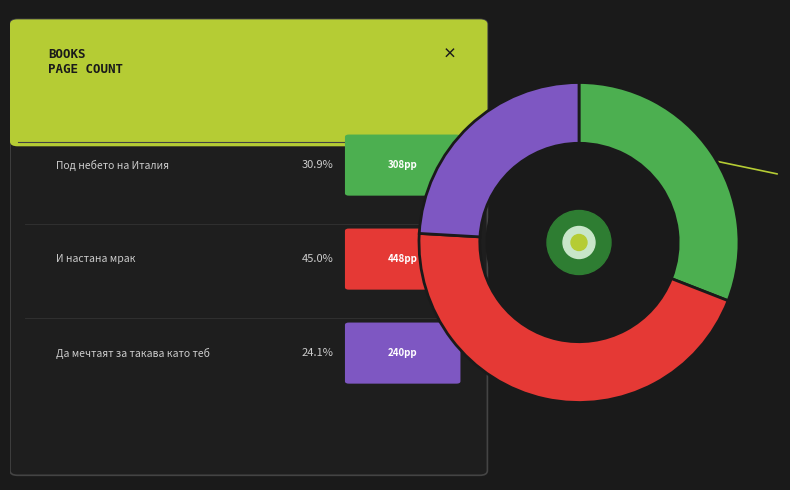

How many segments does this pie chart have?

3